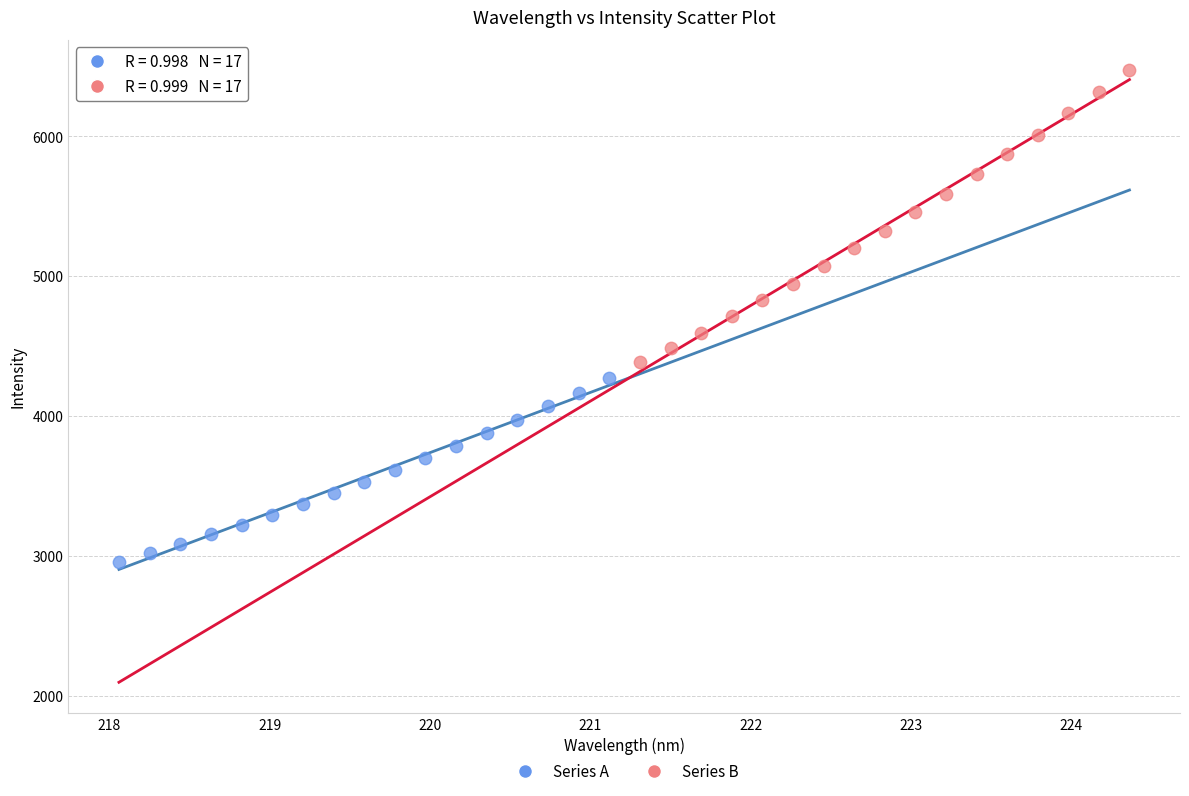

Which series contains the highest Y value?

Series B